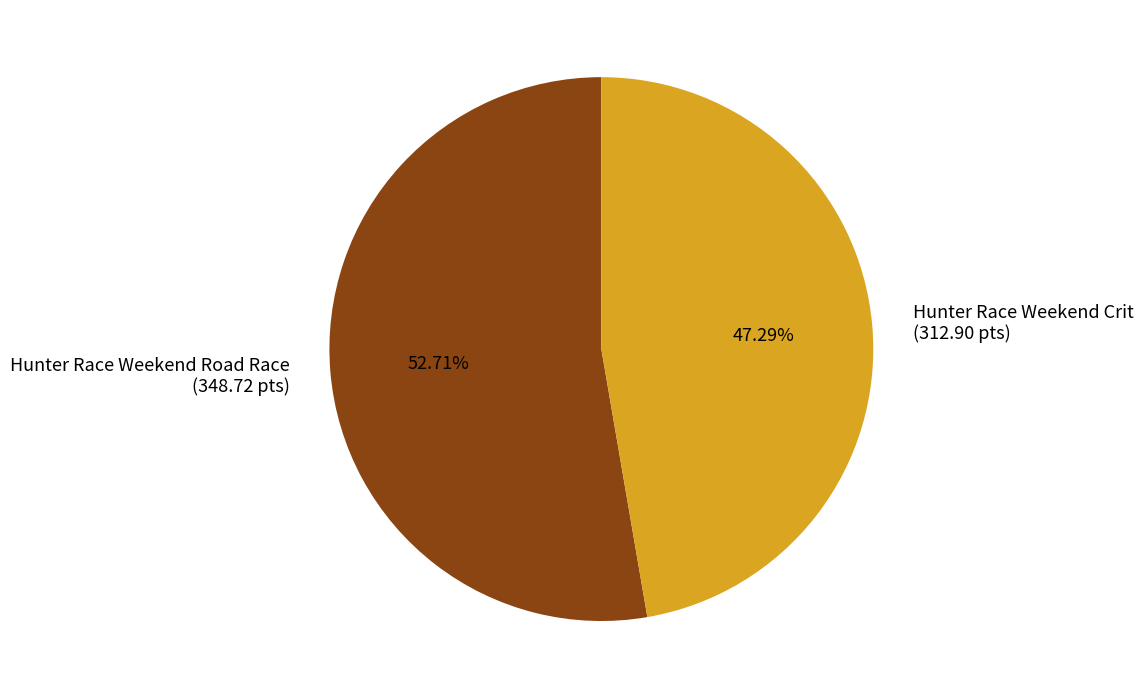

Count the number of slices in the pie.

2